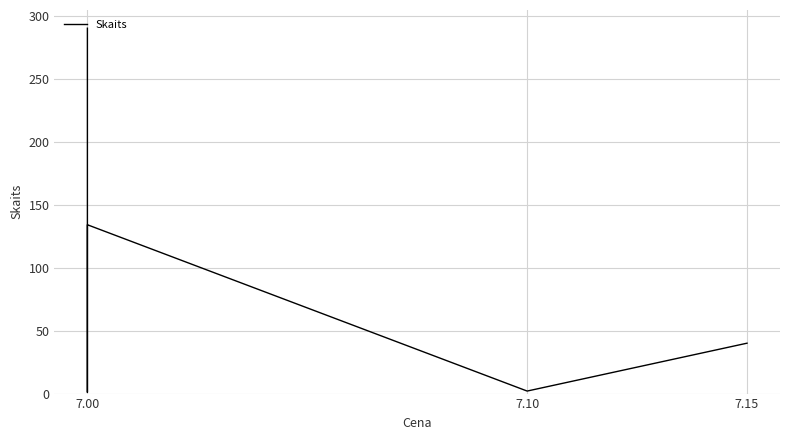

Where is the first local minimum?

7.10